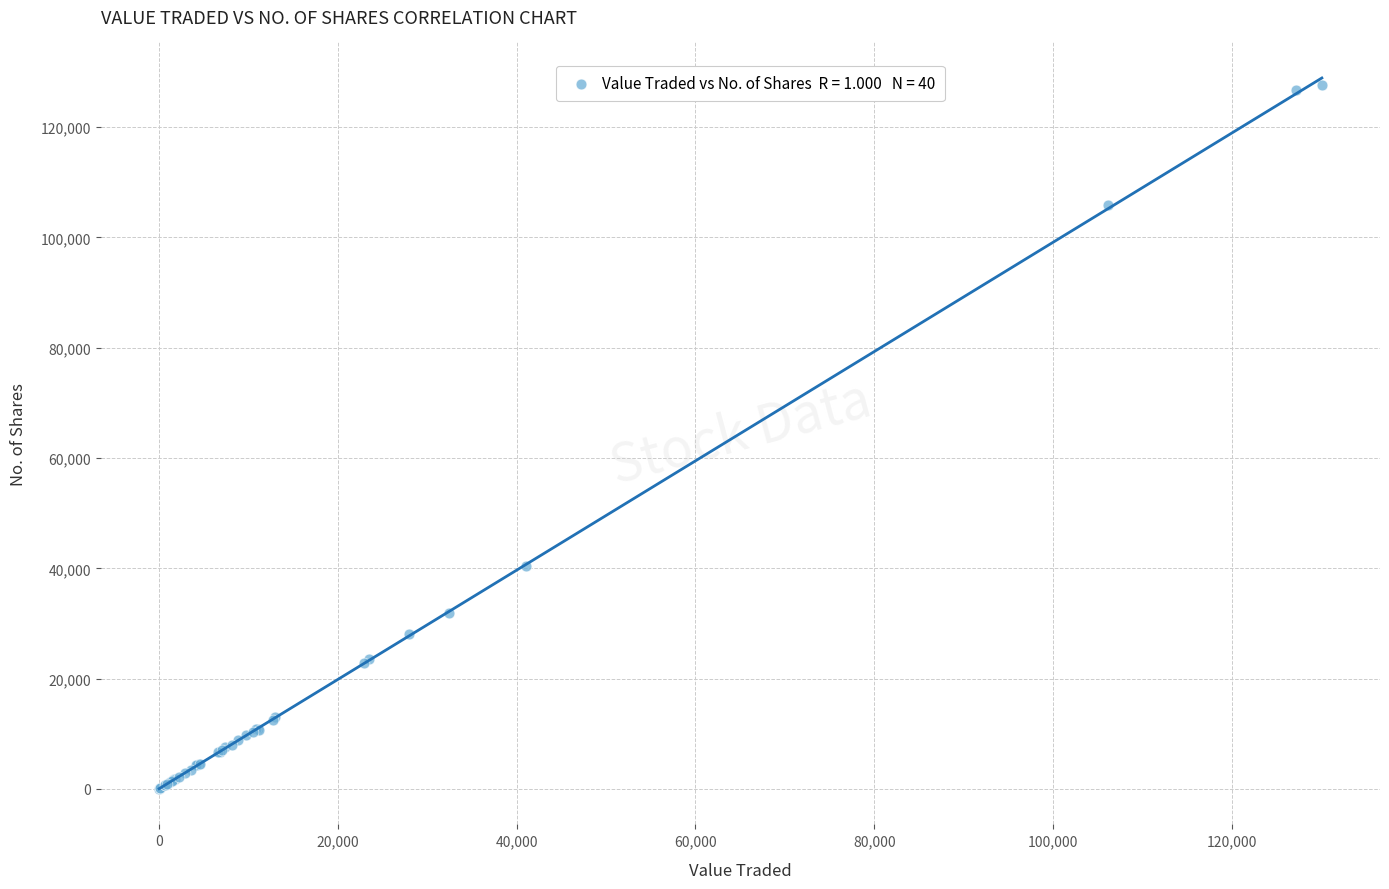

What Y value in the scatter plot is closest to 63836?

40478